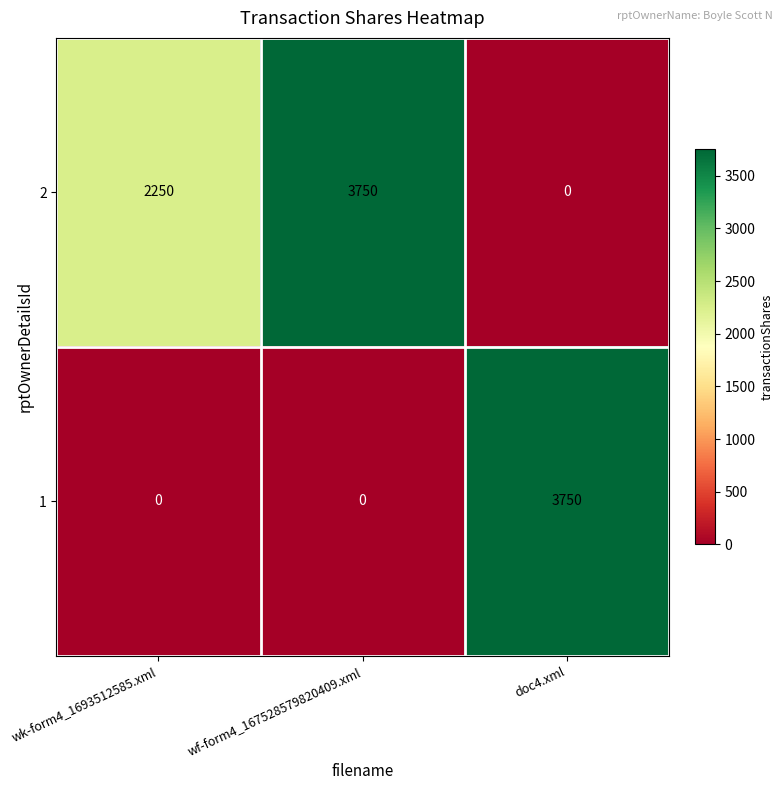

Reading right to left, transcribe all the data shown in this chart.

2: doc4.xml=0	wf-form4_167528579820409.xml=3750	wk-form4_1693512585.xml=2250
1: doc4.xml=3750	wf-form4_167528579820409.xml=0	wk-form4_1693512585.xml=0